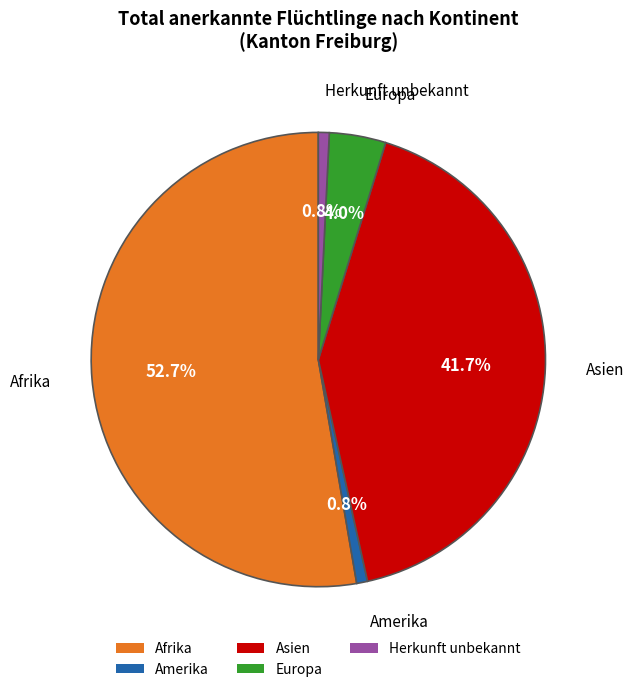

Which slice represents more than half of the pie?

Afrika